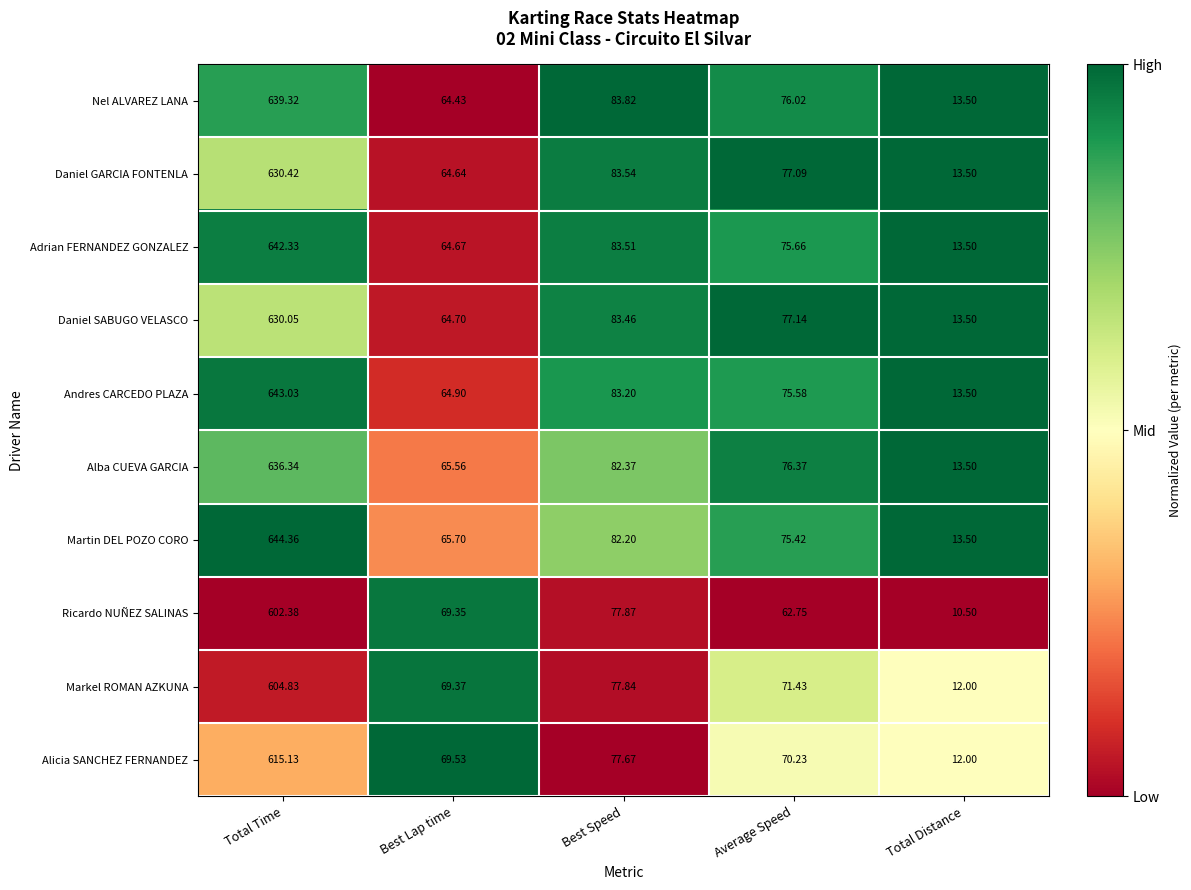

At which label is Ricardo NUÑEZ SALINAS closest to 306?

Best Speed